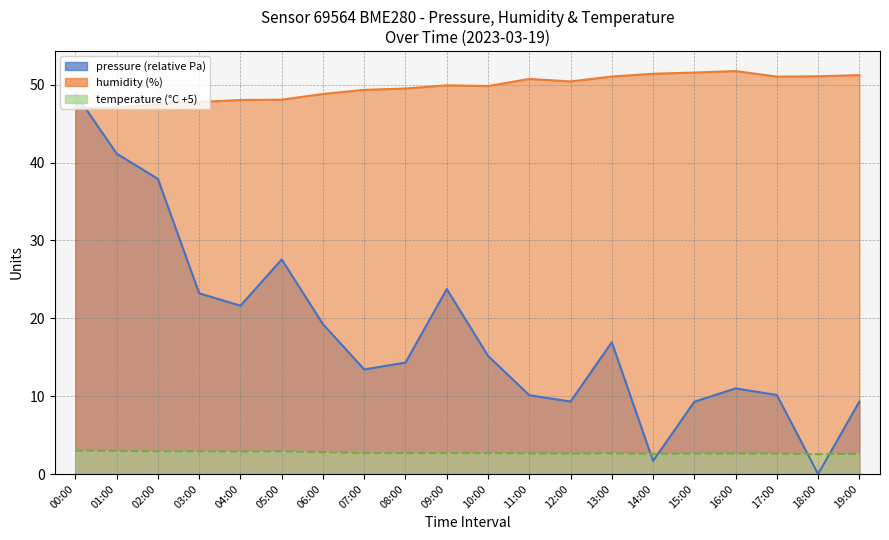

True or false: temperature has a value of 2.6 at 12:00.

True